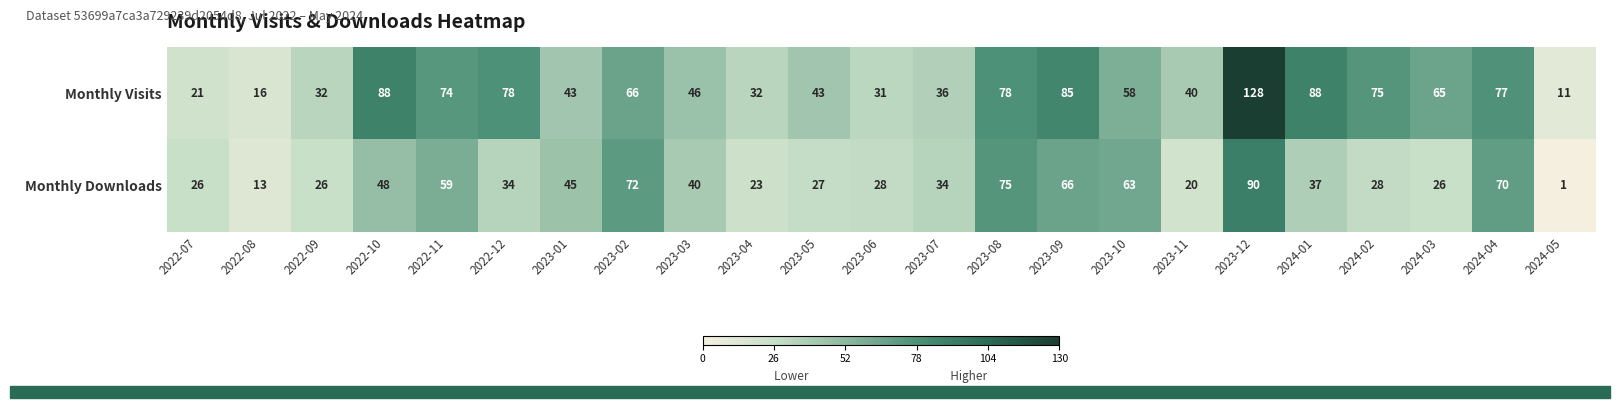

What is the difference between the maximum and minimum values in the Monthly Visits series?

117